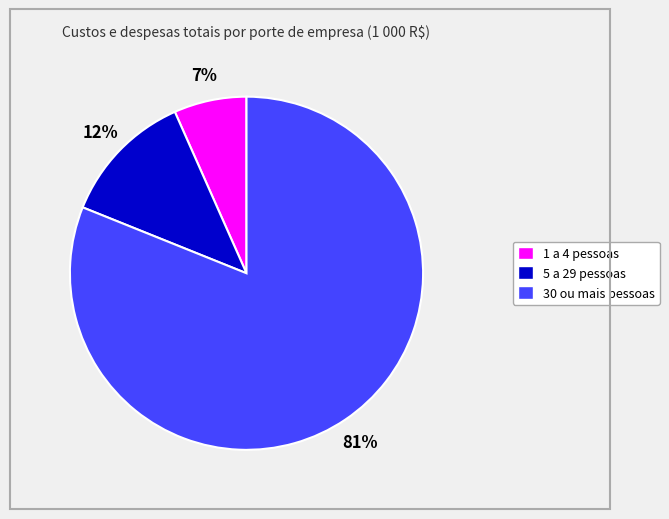

Is there a majority slice in this chart?

Yes